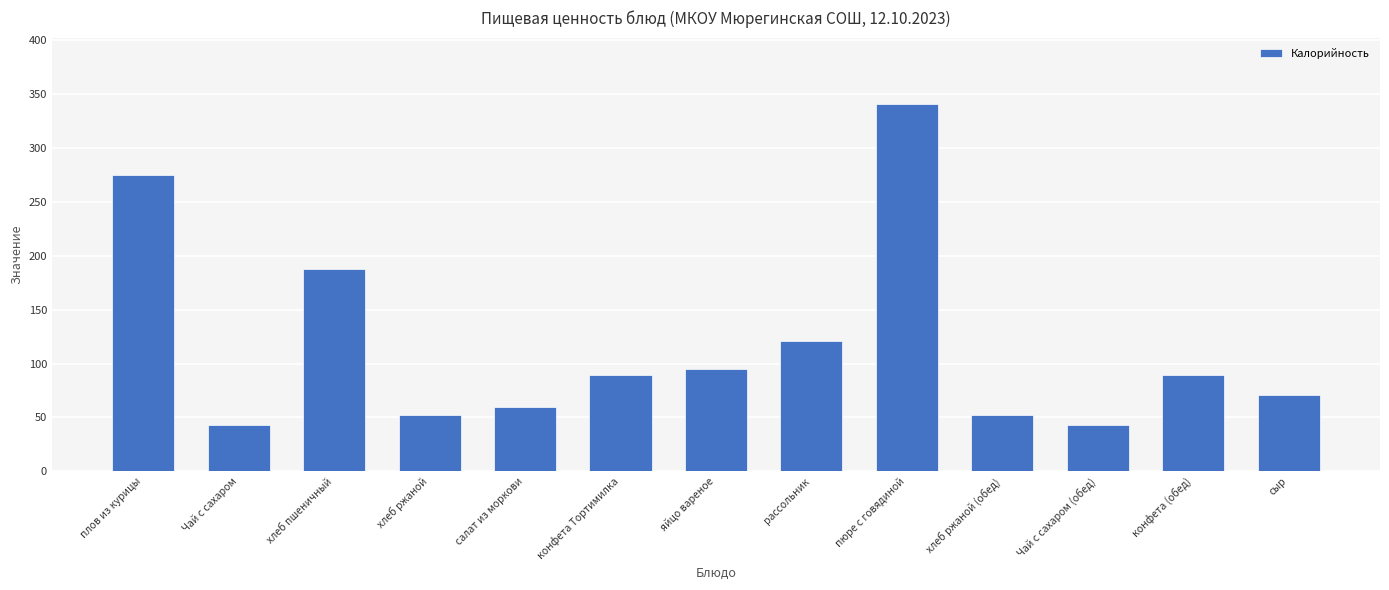

At which label is the value closest to 192?

хлеб пшеничный